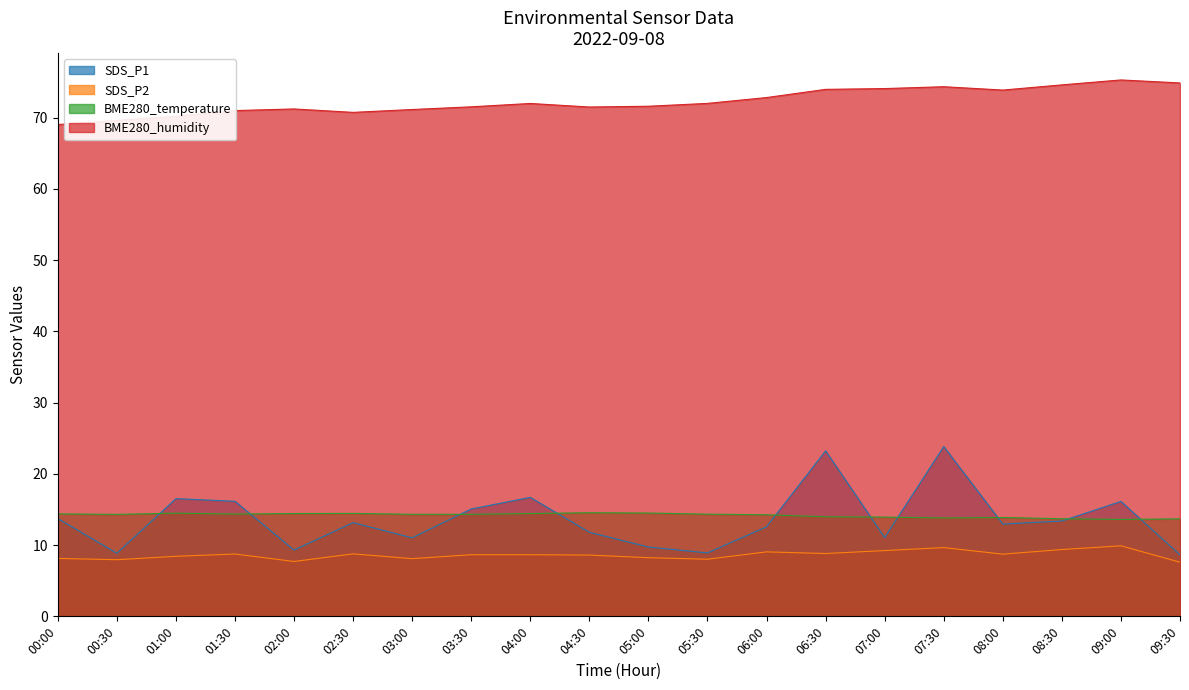

How many lines are shown in the chart?

4